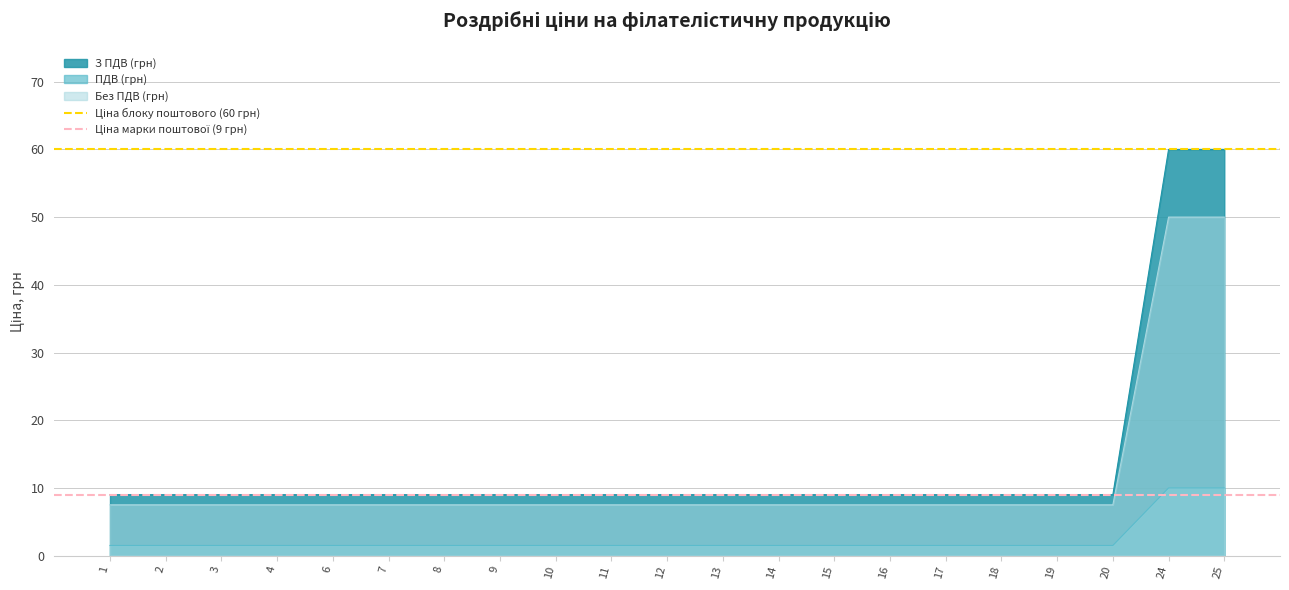

Where is Ціна марки поштової (9 грн) nearest to the value 9?

1